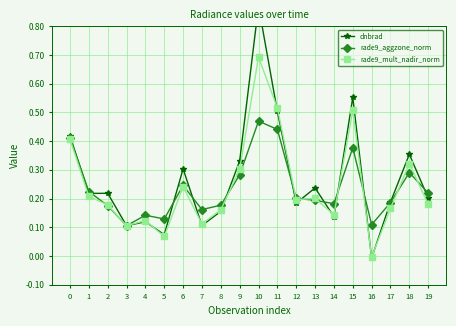

What is the total value across all series at 10?

2.0